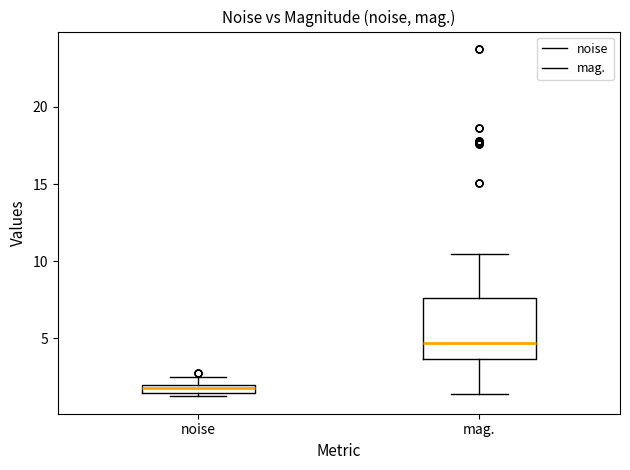

Which box is the tallest, from its lower edge to its upper edge?

mag.